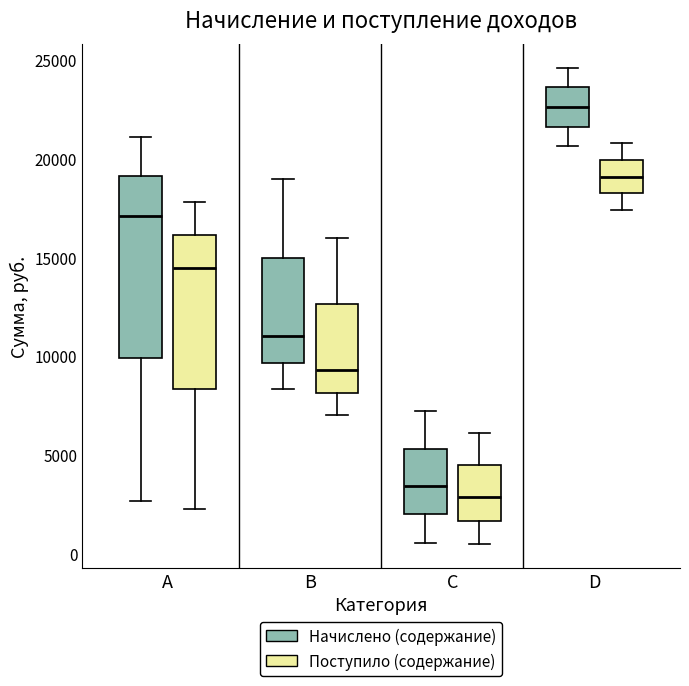

Which box is the tallest, from its lower edge to its upper edge?

A (Начислено (содержание))